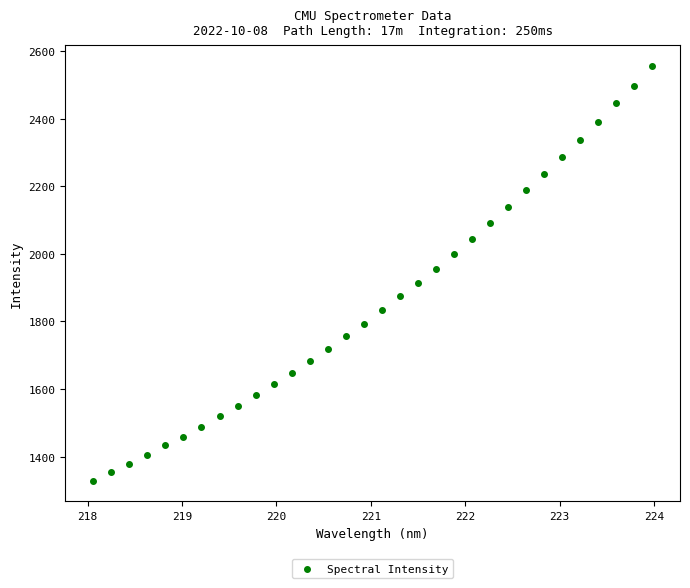

What is the range of X values (max minus min)?

5.9